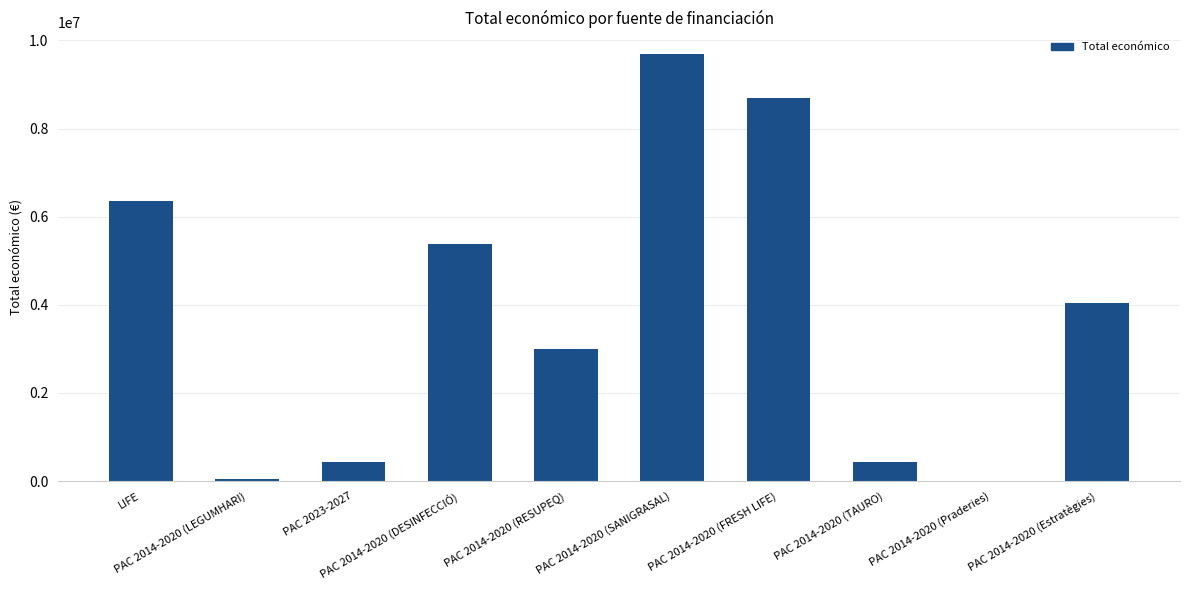

What is the maximum value shown in the chart?

9695285